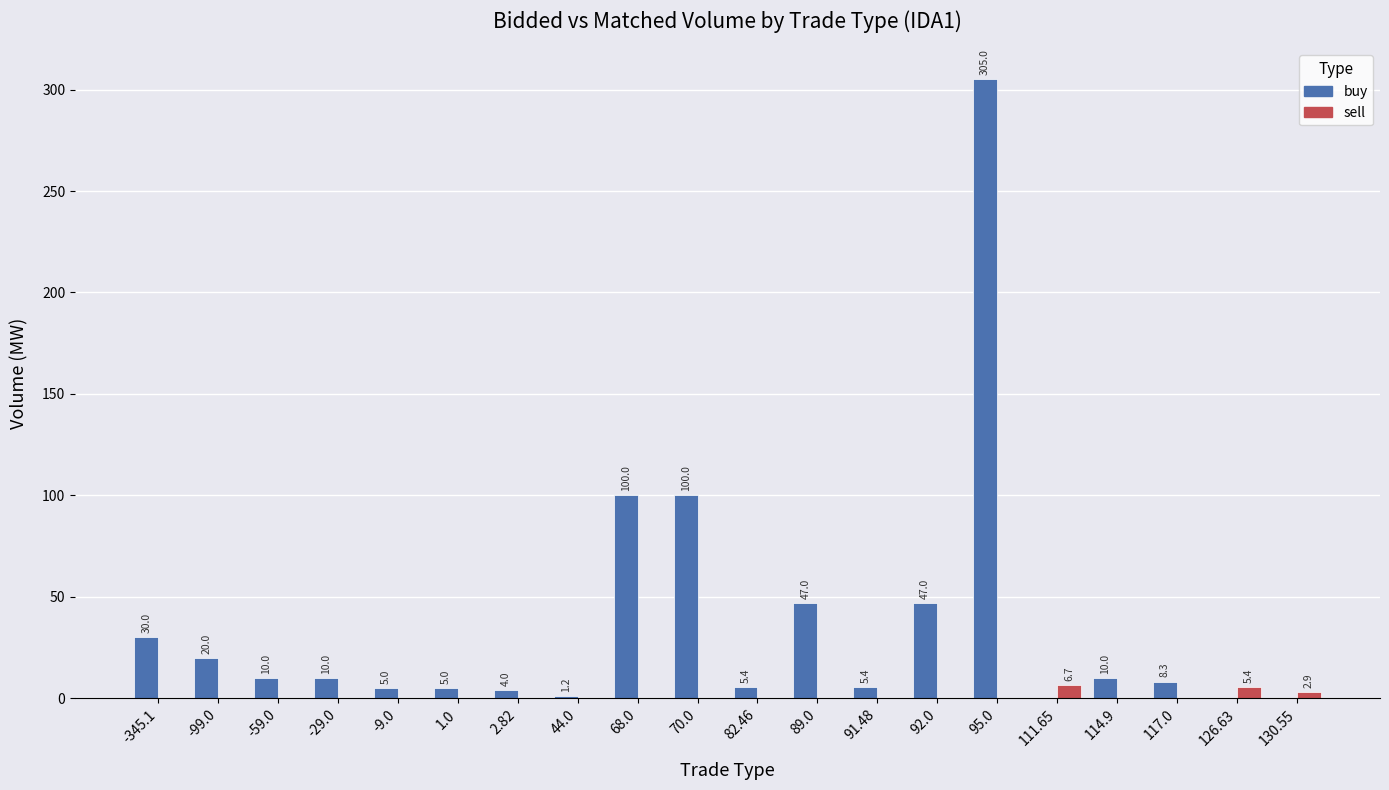

What is the total value across all series at 91.48?

5.4